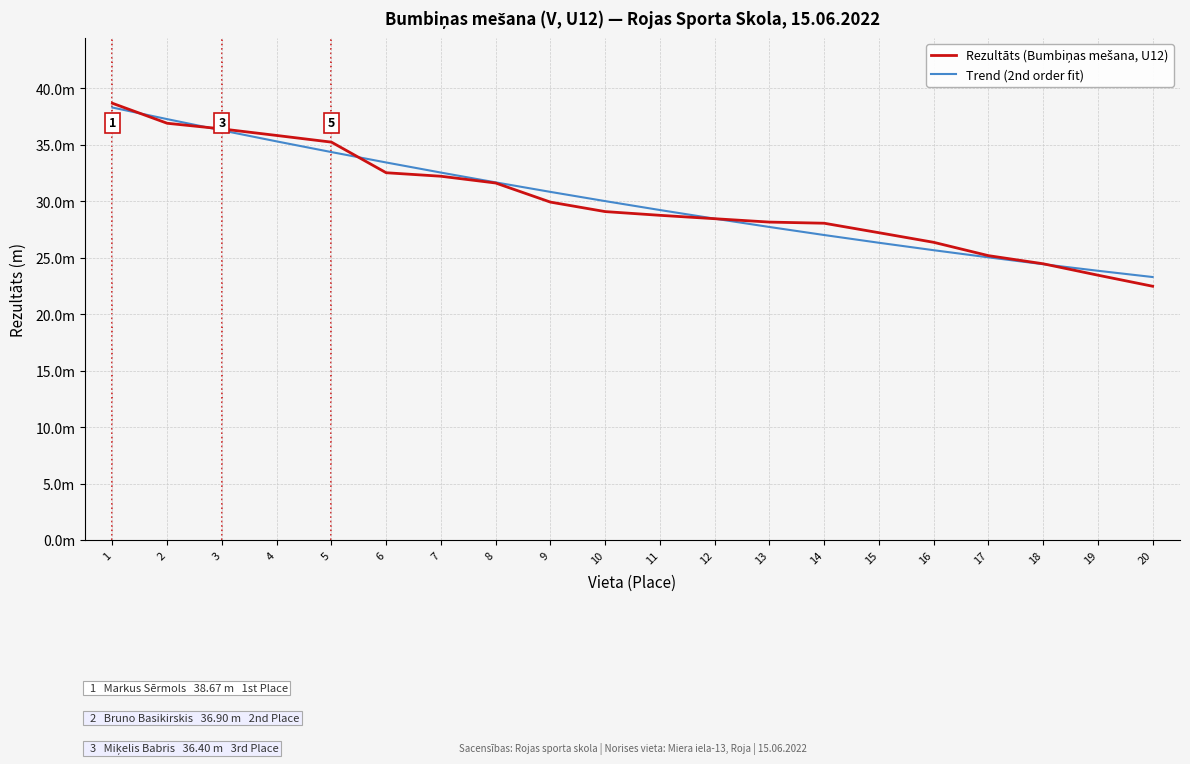

Does the chart display data point markers on the line(s)?

No